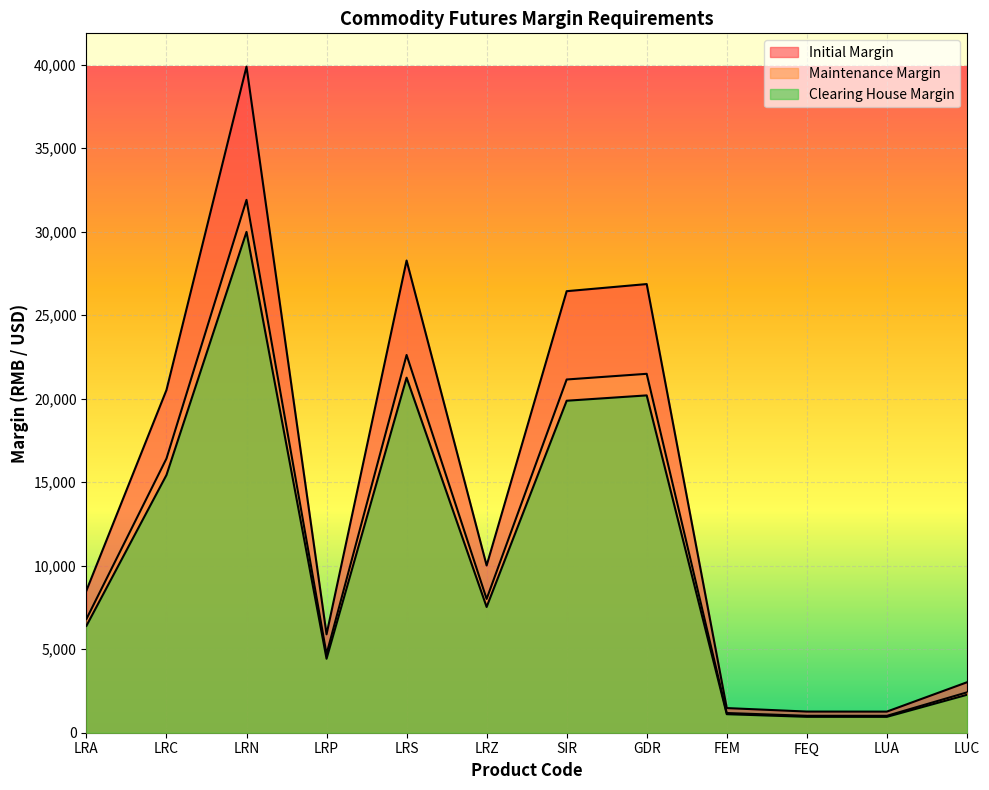

How many interior local valleys does the Maintenance Margin series have?

3